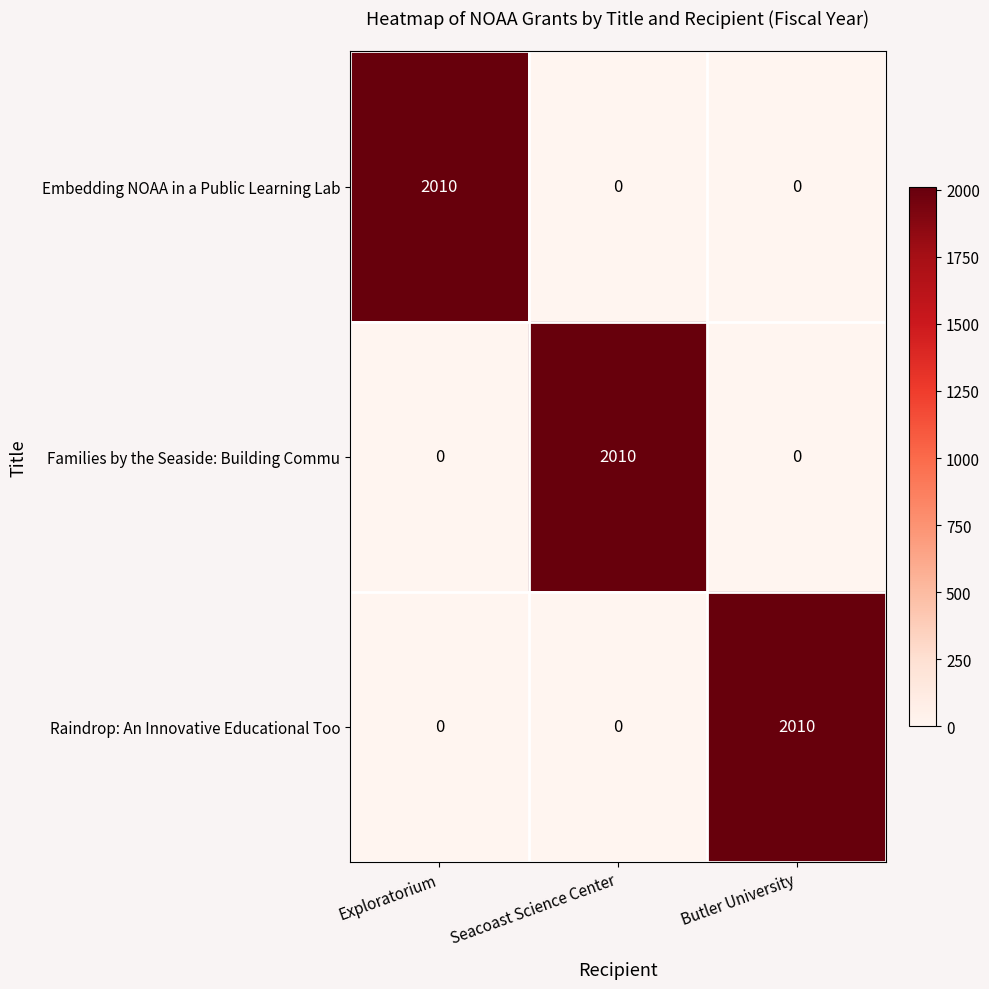

Count the Raindrop: An Innovative Educational Too values in the range 0 to 2010.

3